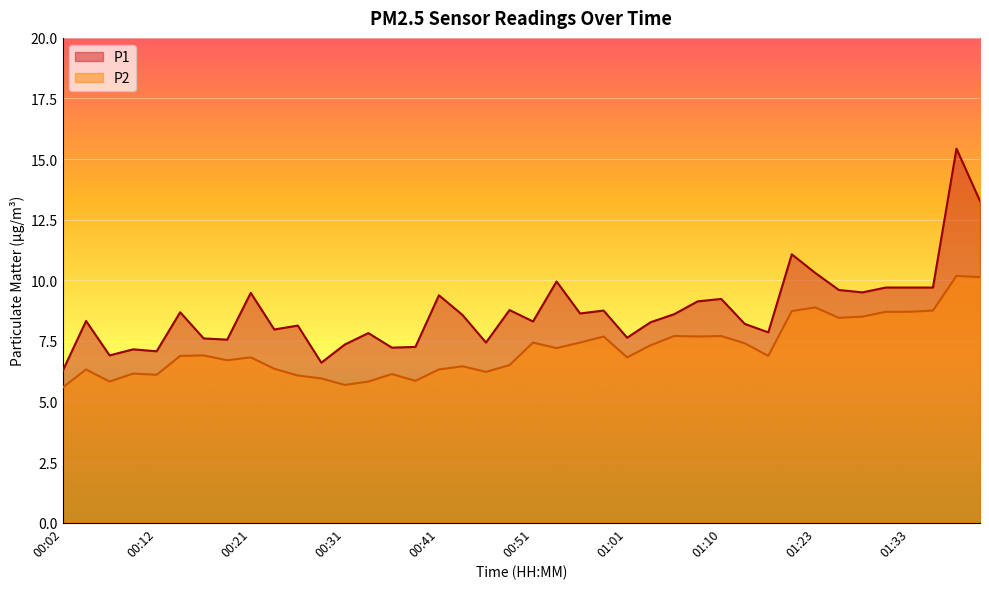

The P1 series shows 6.9 at 00:07. True or false?

True